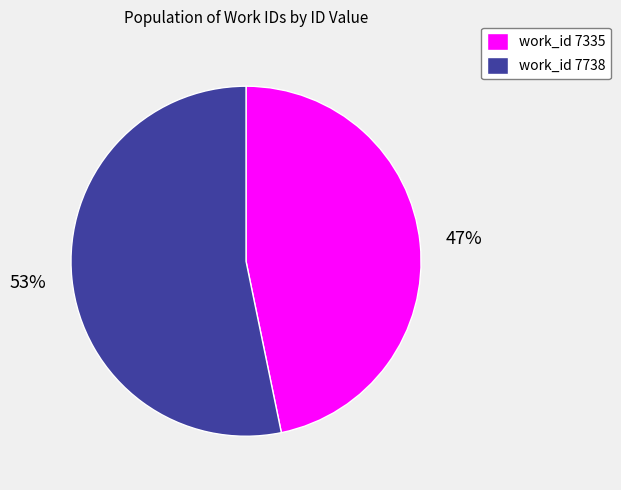

How many slices are in this pie chart?

2